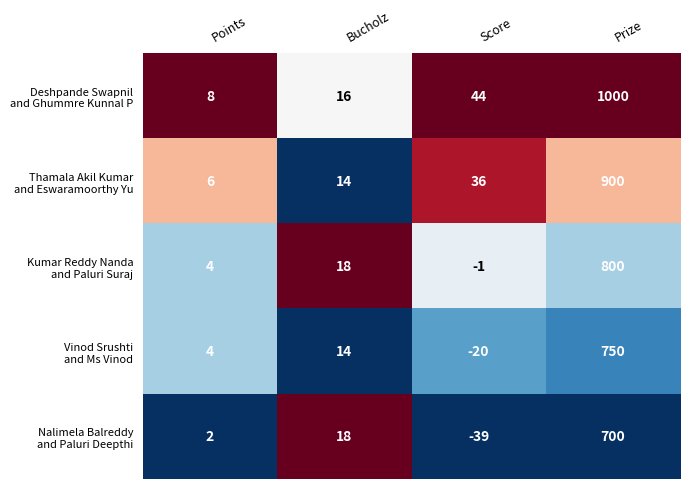

What is the spread (max minus min) of values at Score?

83